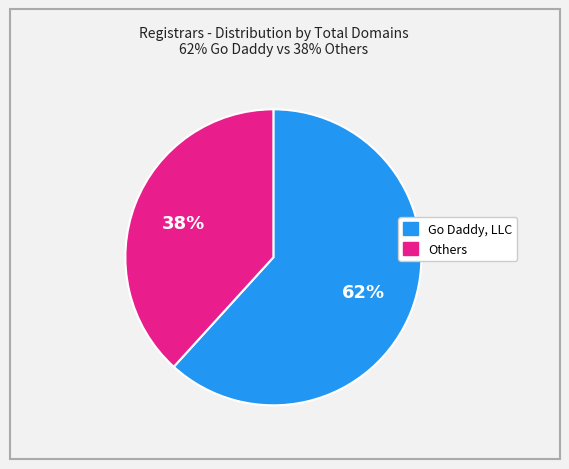

To the nearest percent, what is the difference between the largest and smallest slice percentages?

24%